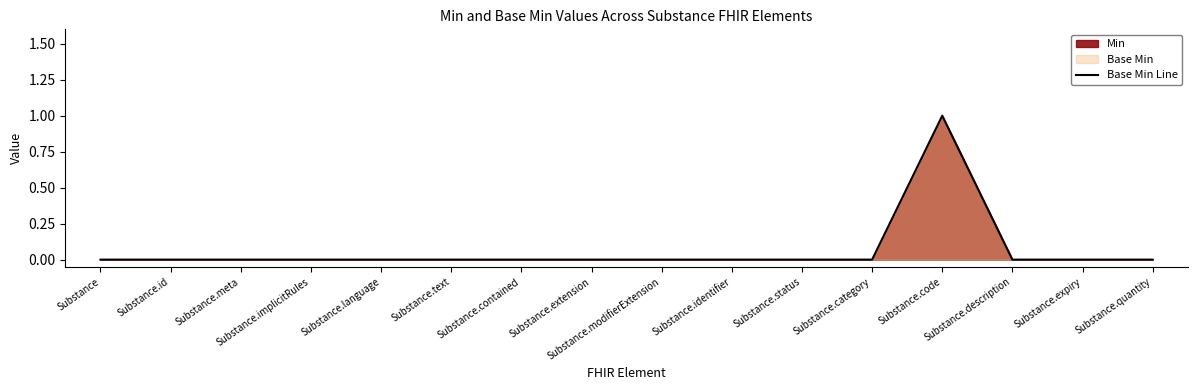

Between Substance.extension and Substance.quantity, which is larger?

Substance.extension